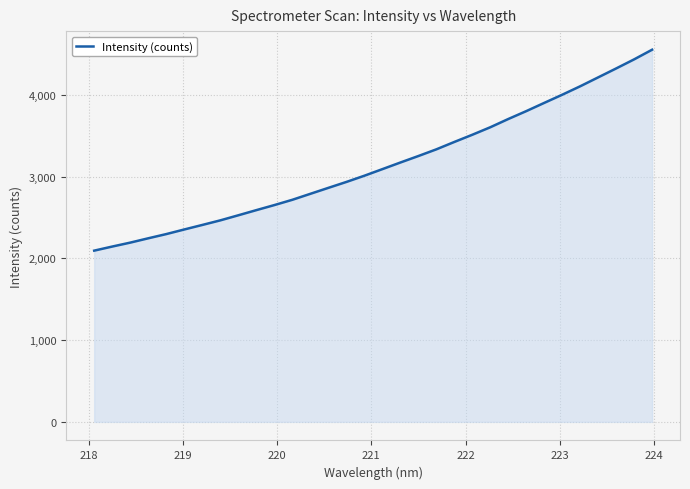

Count the number of categories in the chart.

32